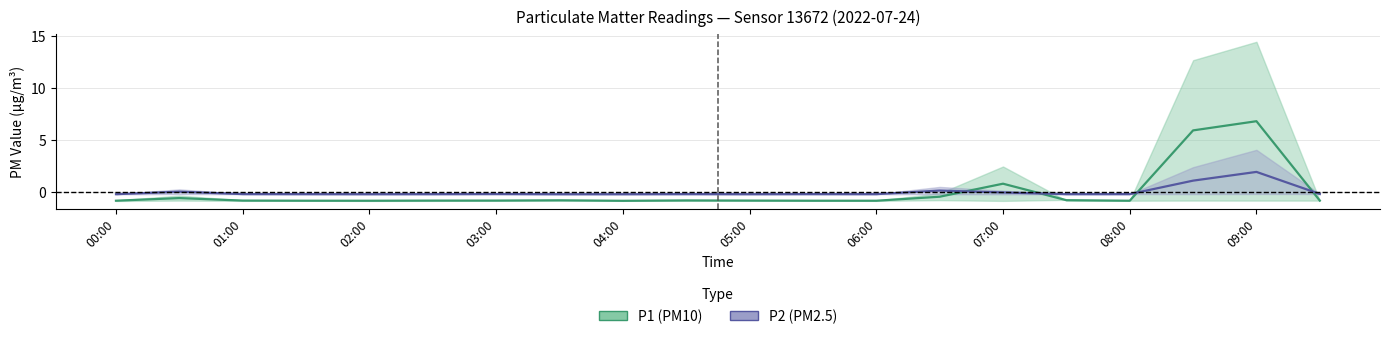

Where is P2_upper nearest to the value 0?

00:30